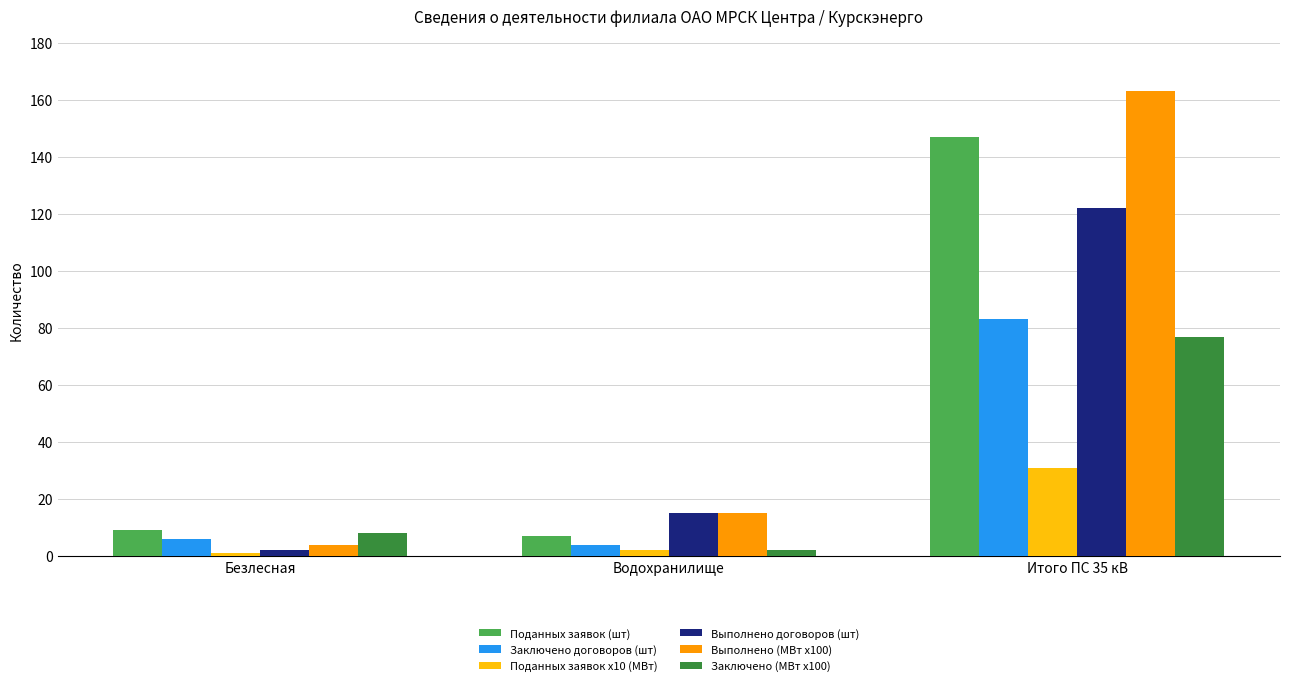

What is the sum of the Заключено договоров (шт) values at Безлесная and Водохранилище?

10